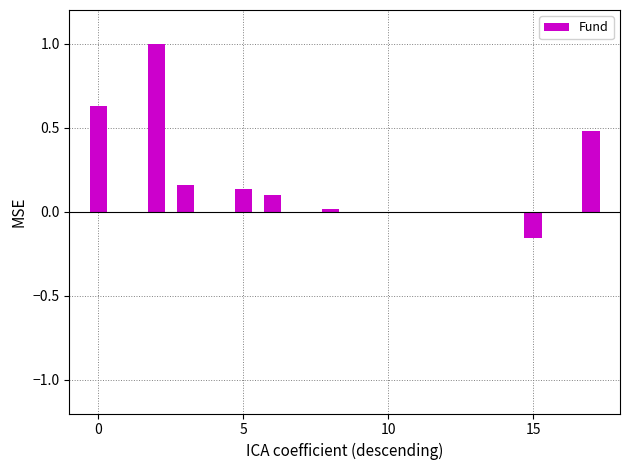

Are the bars horizontal?

No